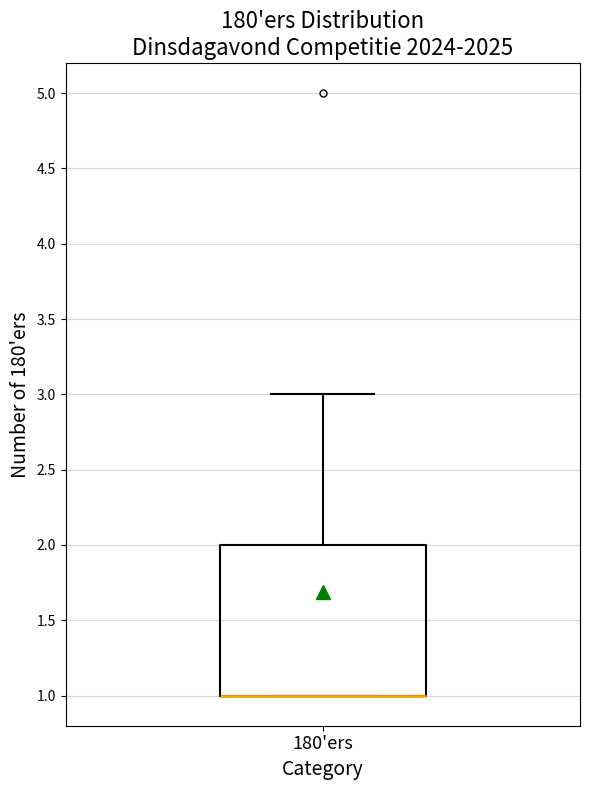

Transcribe this box plot: give where the median line is, the range the box spans, and where the two whiskers end, as read against the y-axis. The values are not printed on the chart, so give them approximately, as read against the axis.

median 1 (drawn on the box's lower edge), box 1 to 2, whiskers 1 to 3